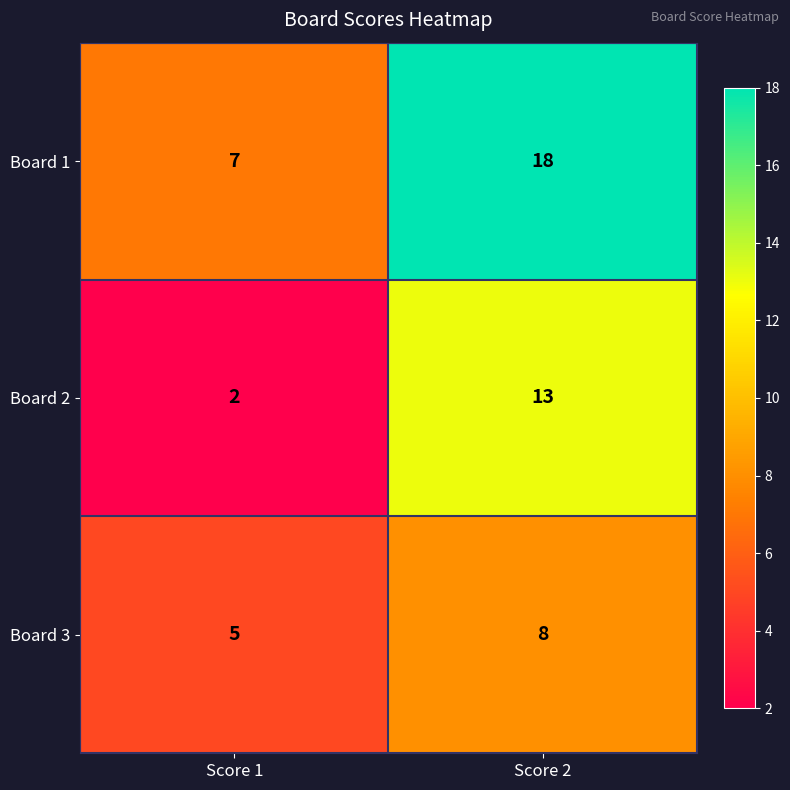

The Board 3 series shows 5 at Score 1. True or false?

True